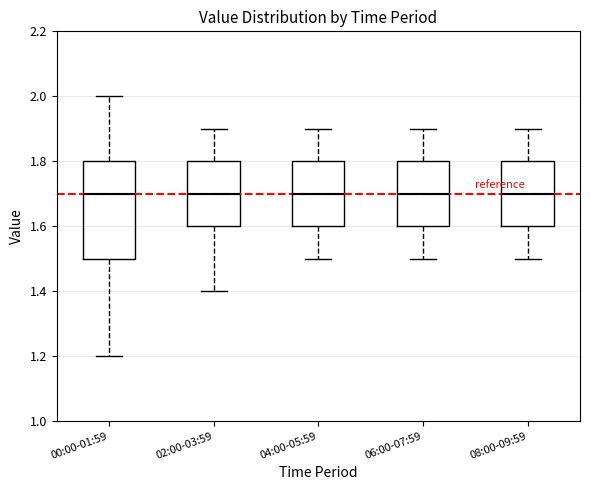

Comparing the boxes themselves (not the whiskers), which one is the tallest?

00:00-01:59